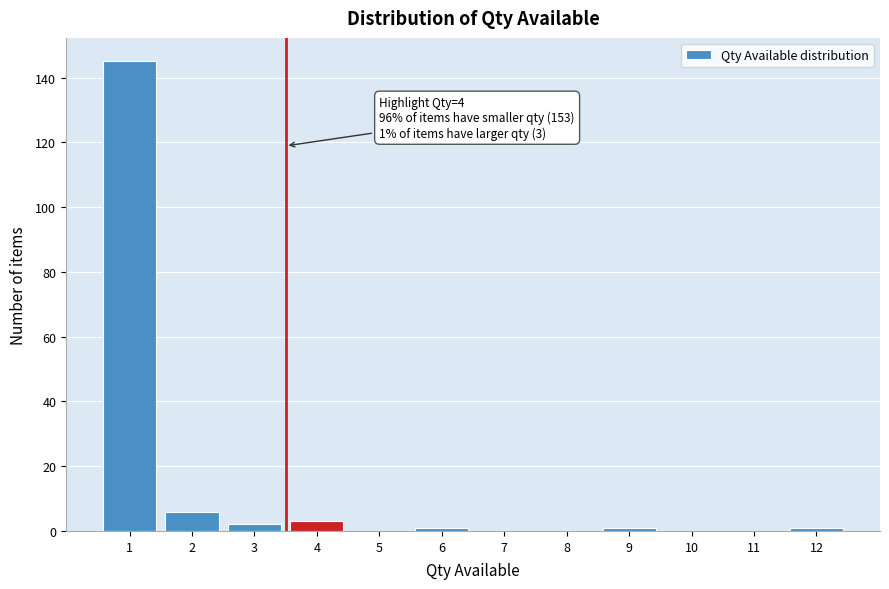

Reading left to right, extract all data points from this chart.

1=145	2=6	3=2	4=3	5=0	6=1	7=0	8=0	9=1	10=0	11=0	12=1